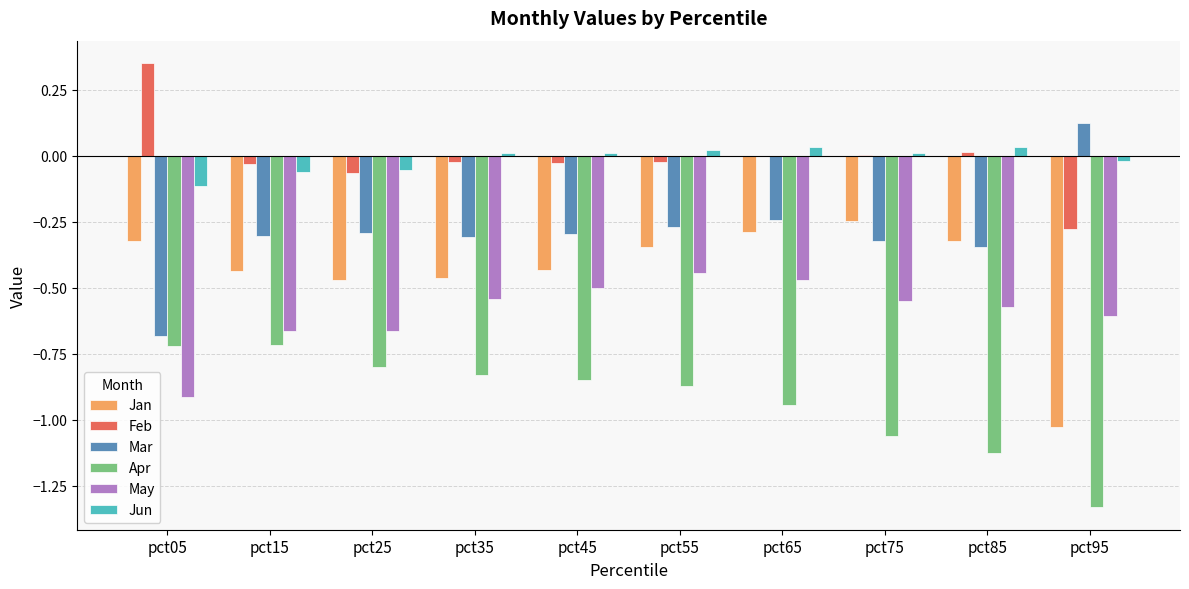

Is the value of May at pct75 greater than the value of Apr at pct35?

Yes